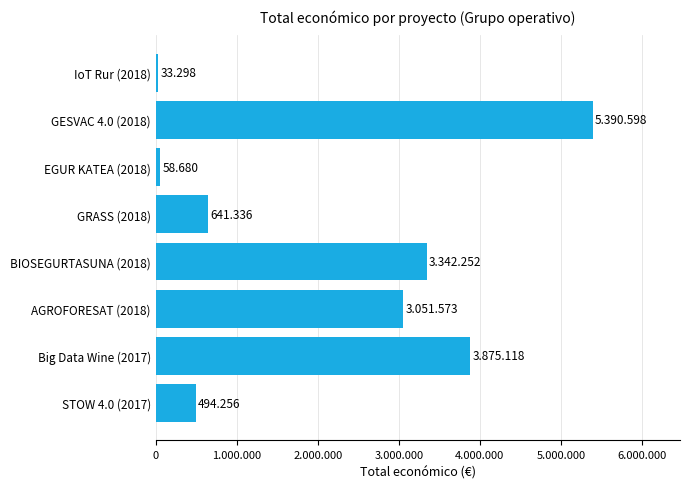

Are the bars horizontal?

Yes